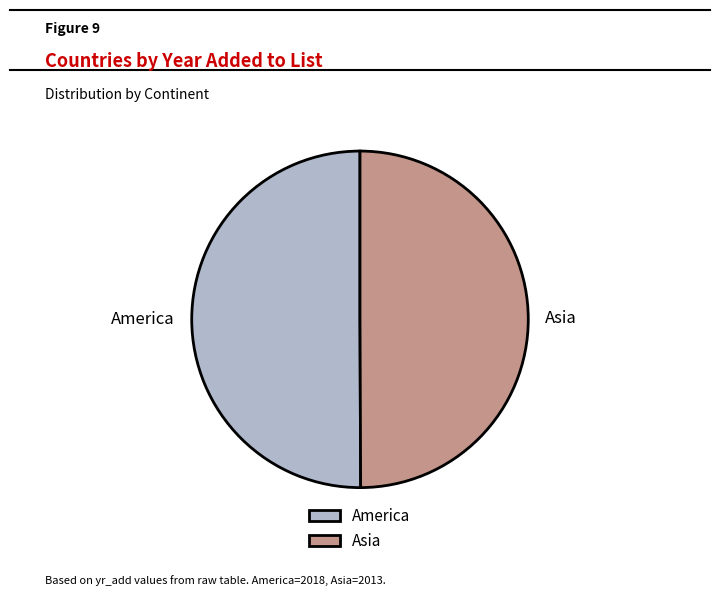

What is the ratio of the value at Asia to the value at America?

1.0